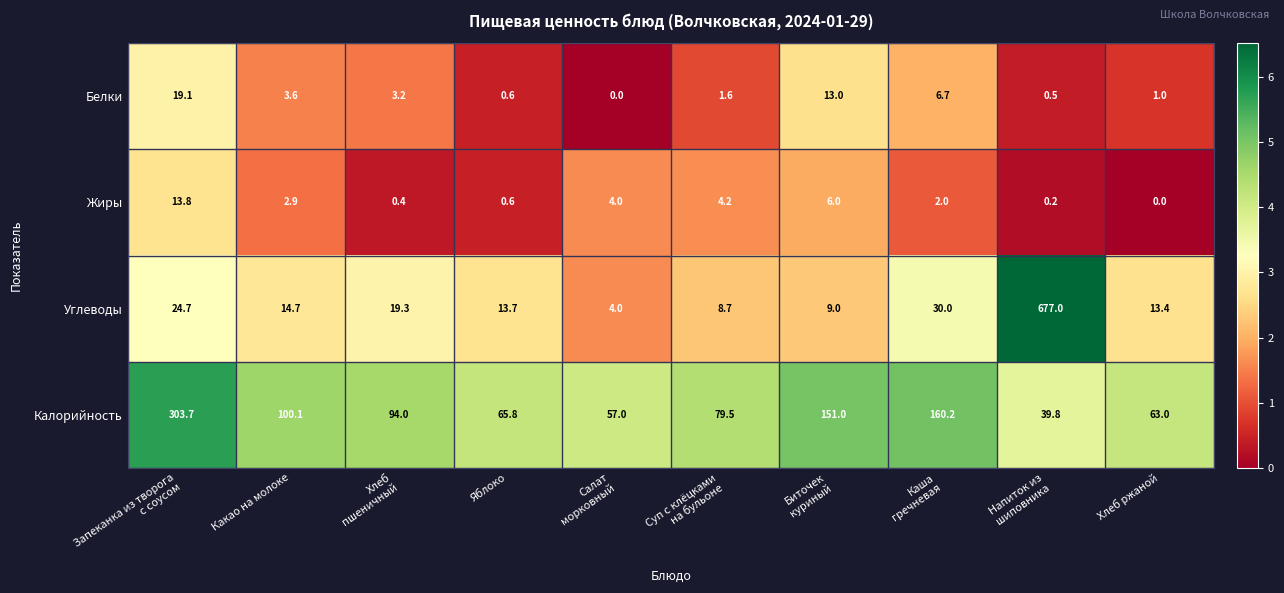

Which series has the widest spread of values?

Углеводы